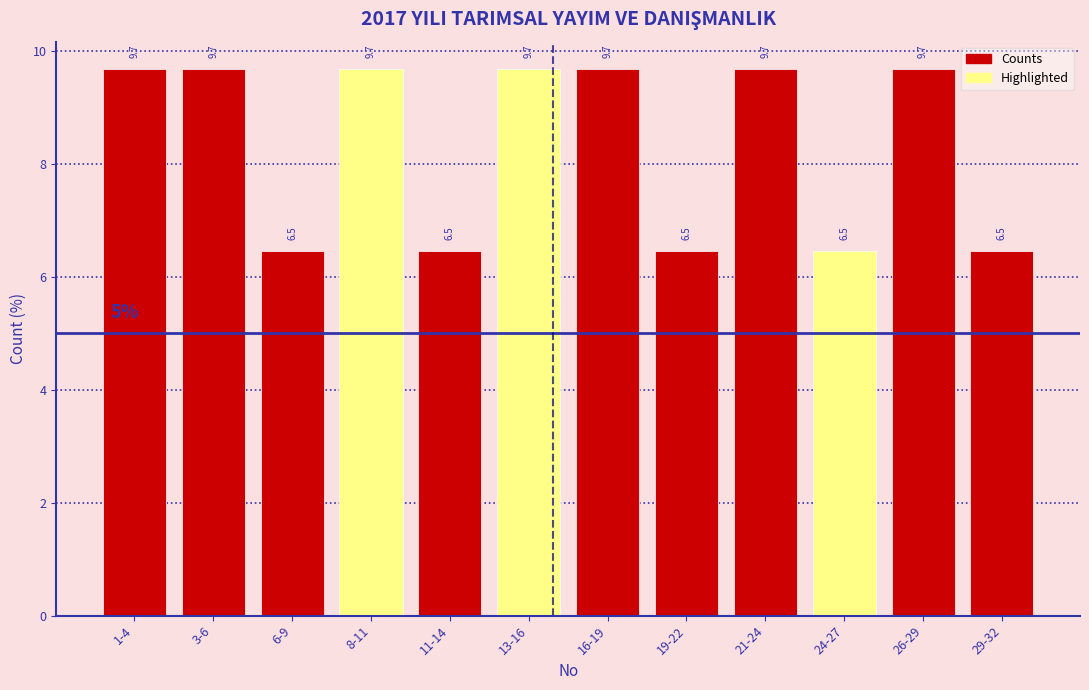

Reading left to right, what are all the values shown in this chart?

1-4=9.7	3-6=9.7	6-9=6.5	8-11=9.7	11-14=6.5	13-16=9.7	16-19=9.7	19-22=6.5	21-24=9.7	24-27=6.5	26-29=9.7	29-32=6.5